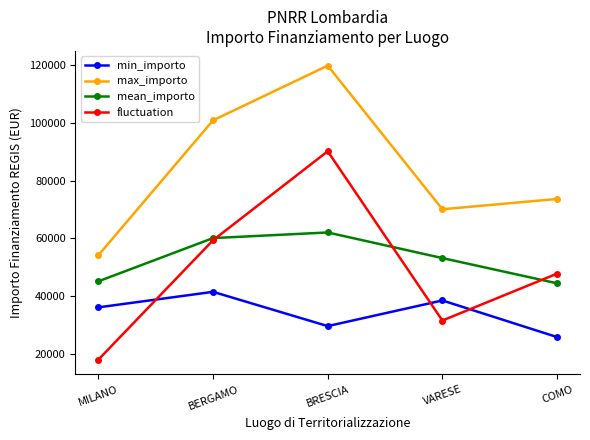

Which series changed the most between MILANO and BERGAMO?

max_importo